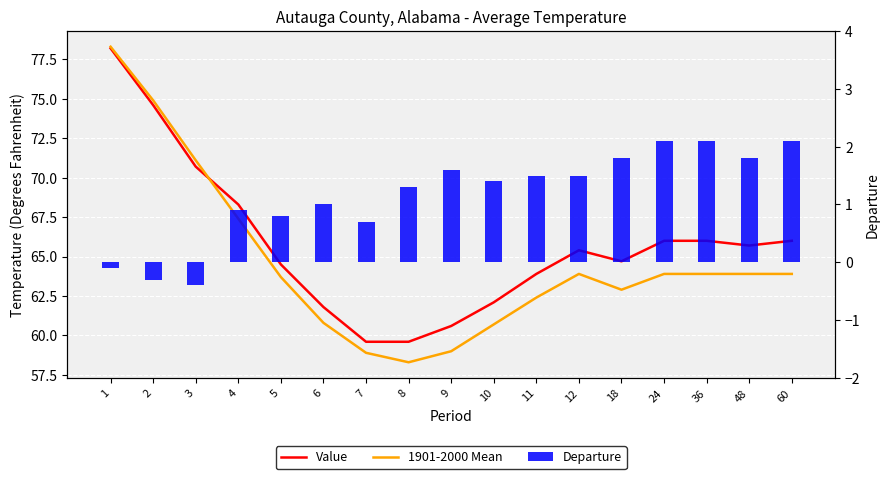

Reading left to right, list all the values displayed in this chart.

Value: 78.2	74.6	70.7	68.3	64.5	61.8	59.6	59.6	60.6	62.1	63.9	65.4	64.7	66.0	66.0	65.7	66.0
1901-2000 Mean: 78.3	74.9	71.1	67.4	63.7	60.8	58.9	58.3	59.0	60.7	62.4	63.9	62.9	63.9	63.9	63.9	63.9
Departure: -0.1	-0.3	-0.4	0.9	0.8	1.0	0.7	1.3	1.6	1.4	1.5	1.5	1.8	2.1	2.1	1.8	2.1